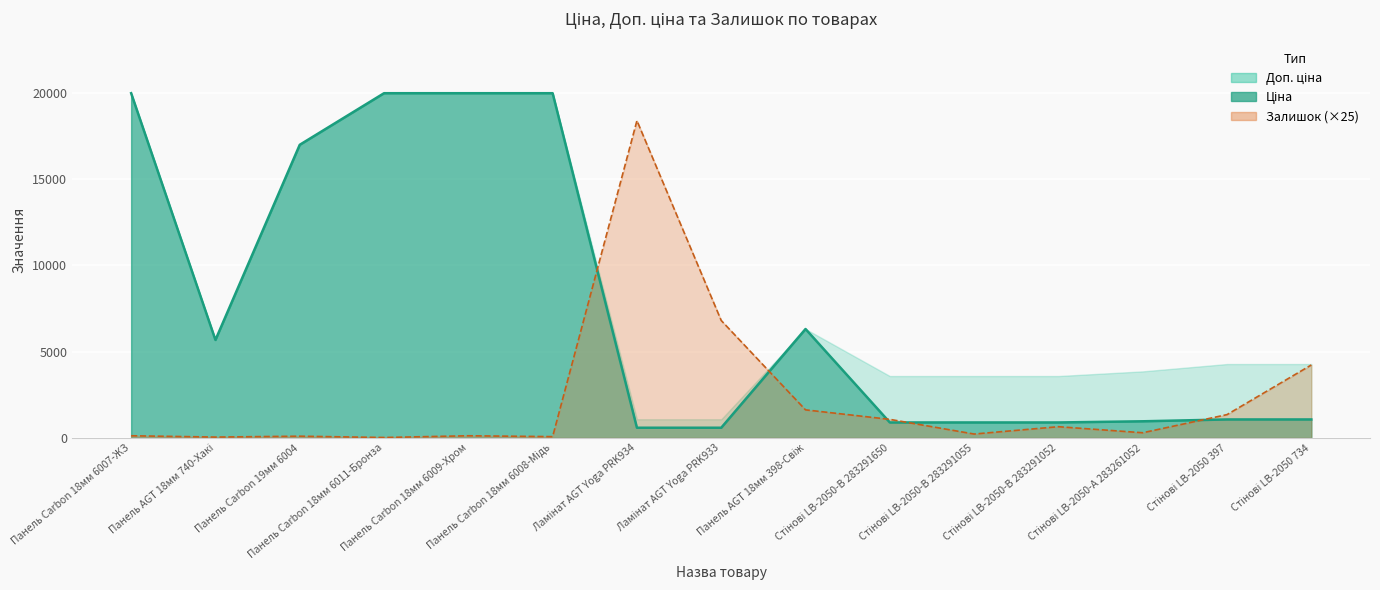

Where is Ціна nearest to the value 10277?

Панель AGT 18мм 398-Свіж